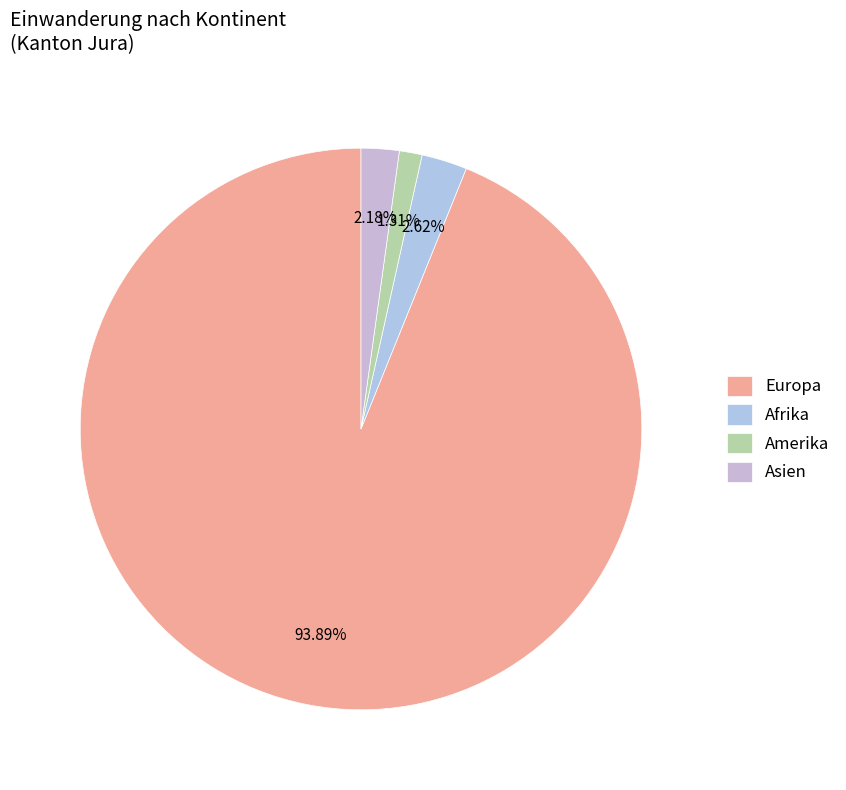

The Asien slice represents 2% of the pie. True or false?

True